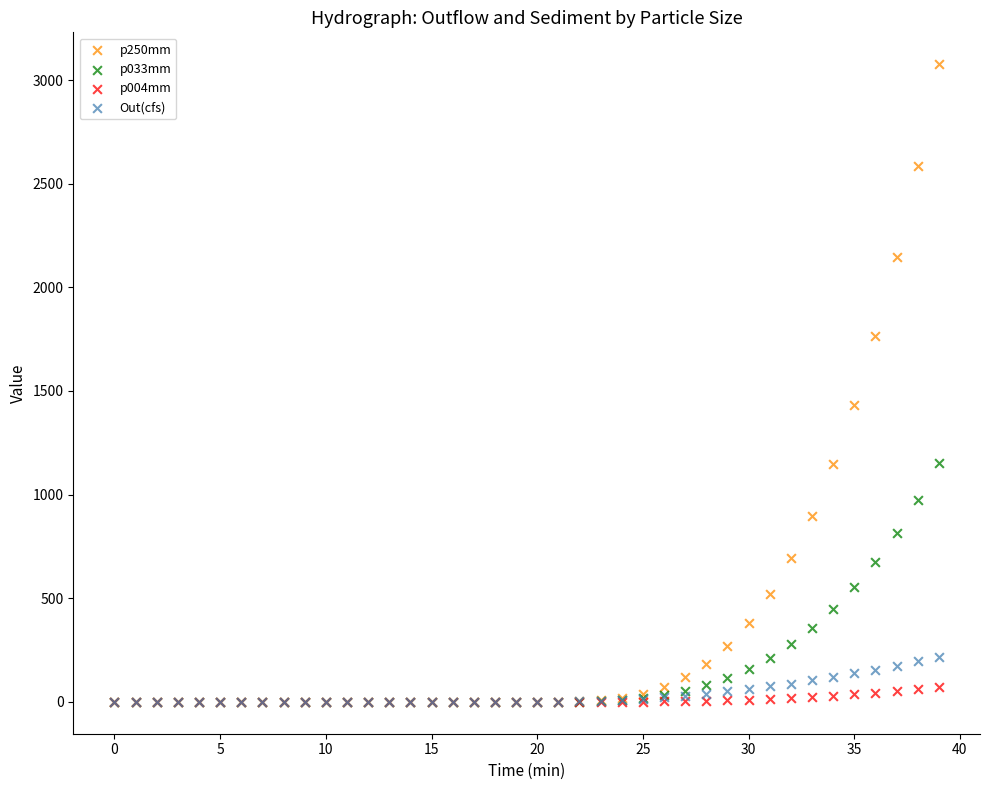

What are all the series names shown in the legend?

p250mm, p033mm, p004mm, Out(cfs)